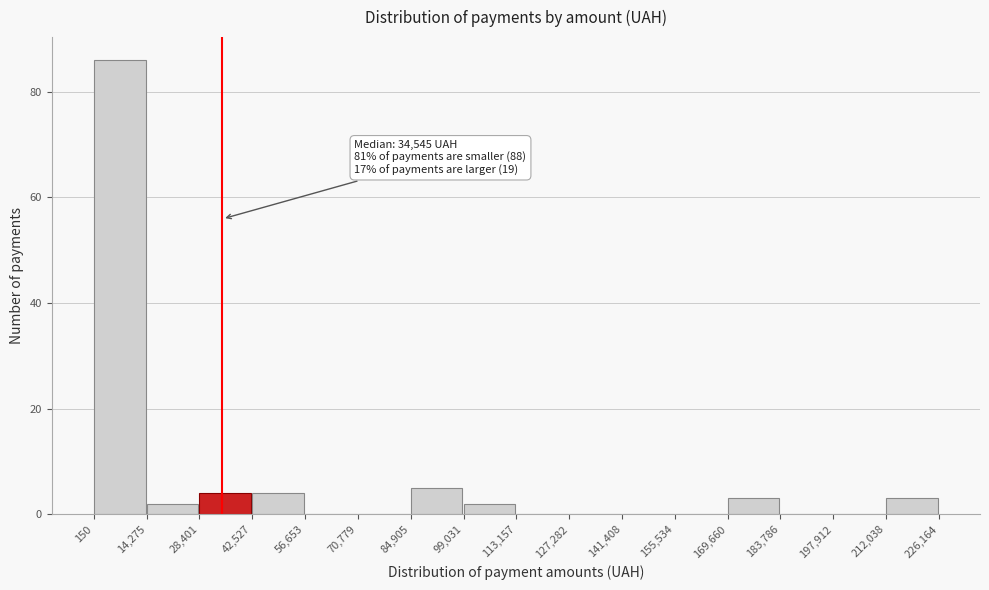

Over which range of the x-axis is the bar tallest?

150 to 14,275